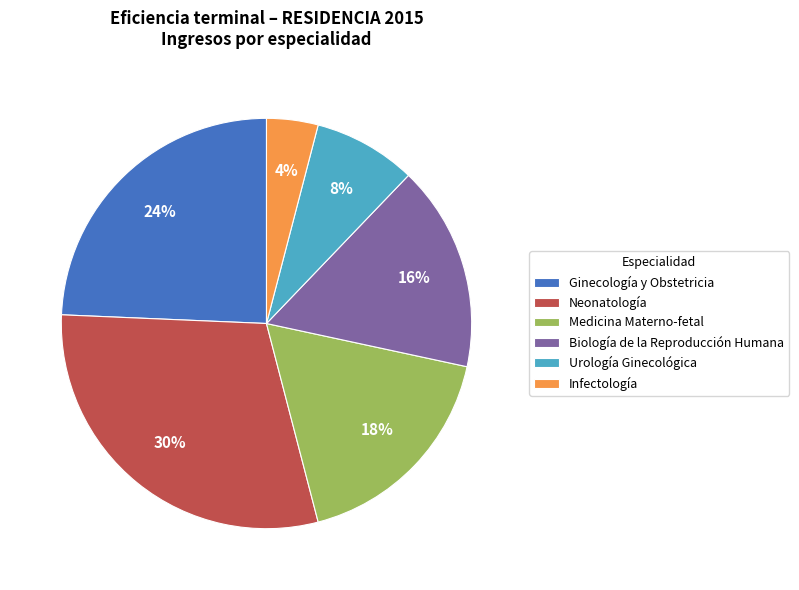

To the nearest percent, what is the difference between the largest and smallest slice percentages?

26%